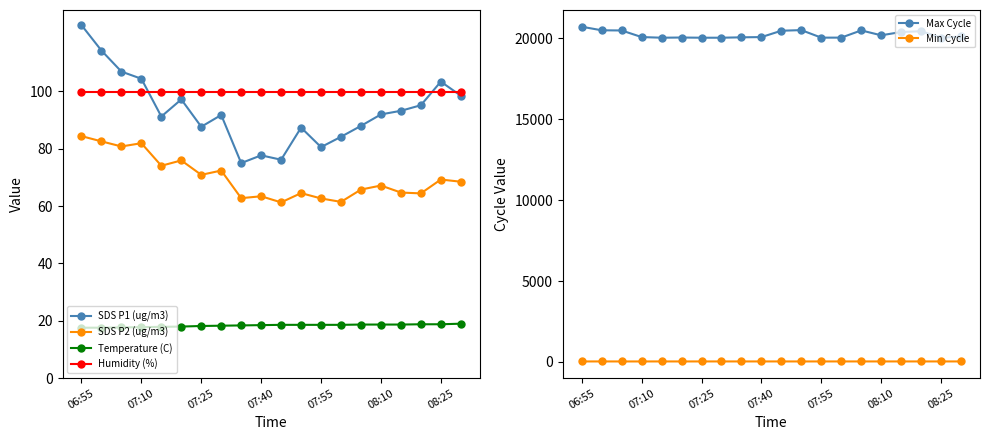

At which category does SDS P2 (ug/m3) reach its first local peak?

07:10